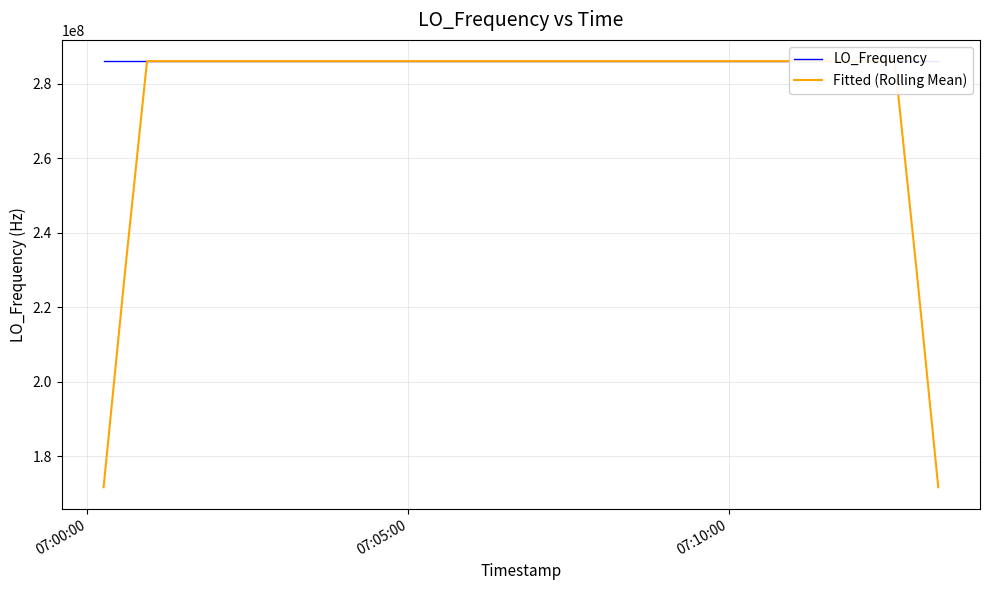

What is the maximum value for LO_Frequency?

286047005.1